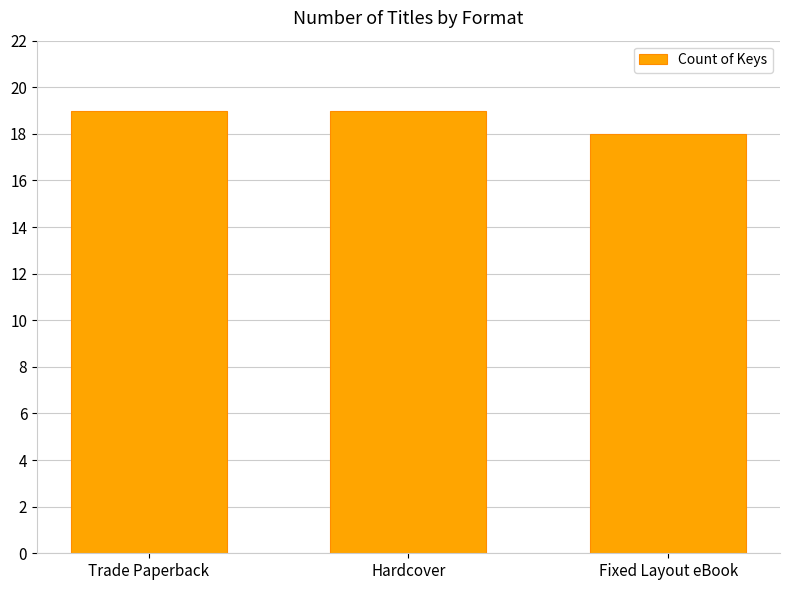

Are the bars grouped side by side (vs. stacked)?

No